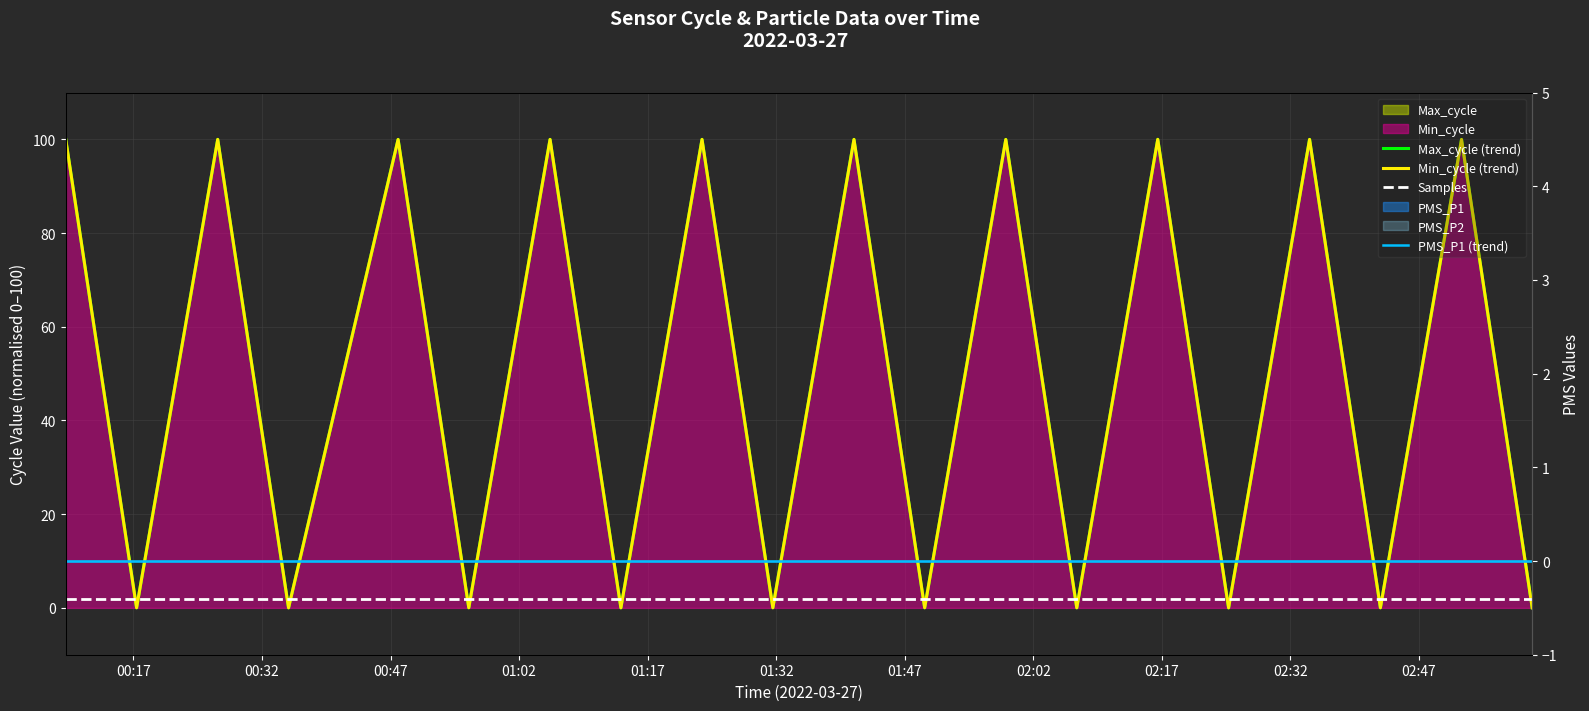

Between which two adjacent categories do Samples and Max_cycle (trend) first intersect?

00:17 and 00:32